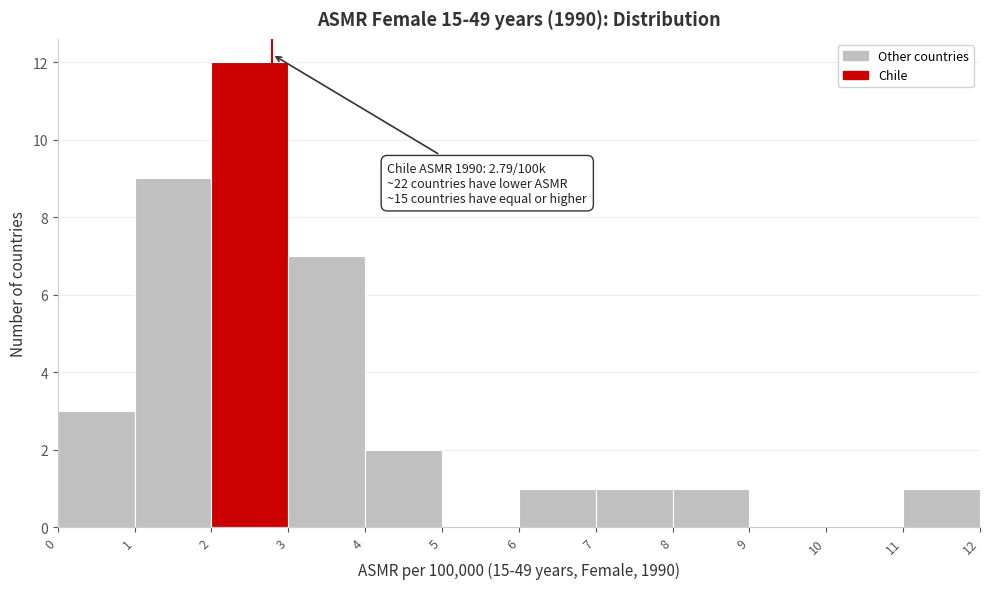

Which range on the x-axis has the tallest bar?

2 to 3